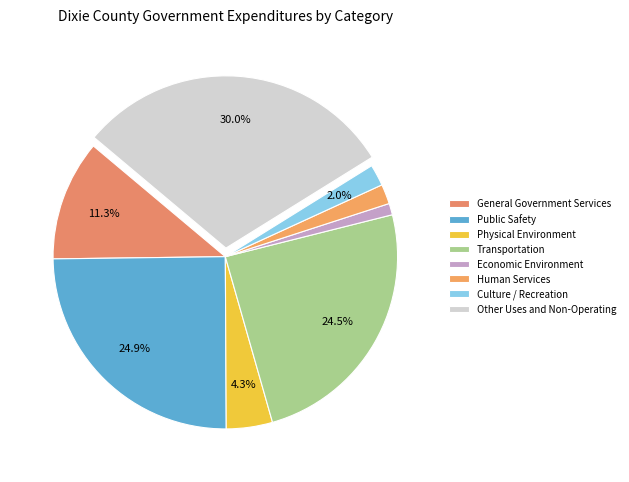

Which category has the biggest portion of the pie?

Other Uses and Non-Operating